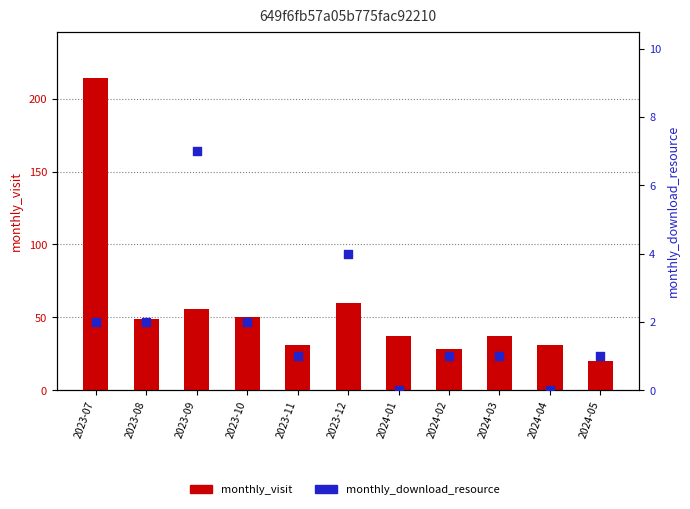

At how many categories does at least one series exceed 26?

10